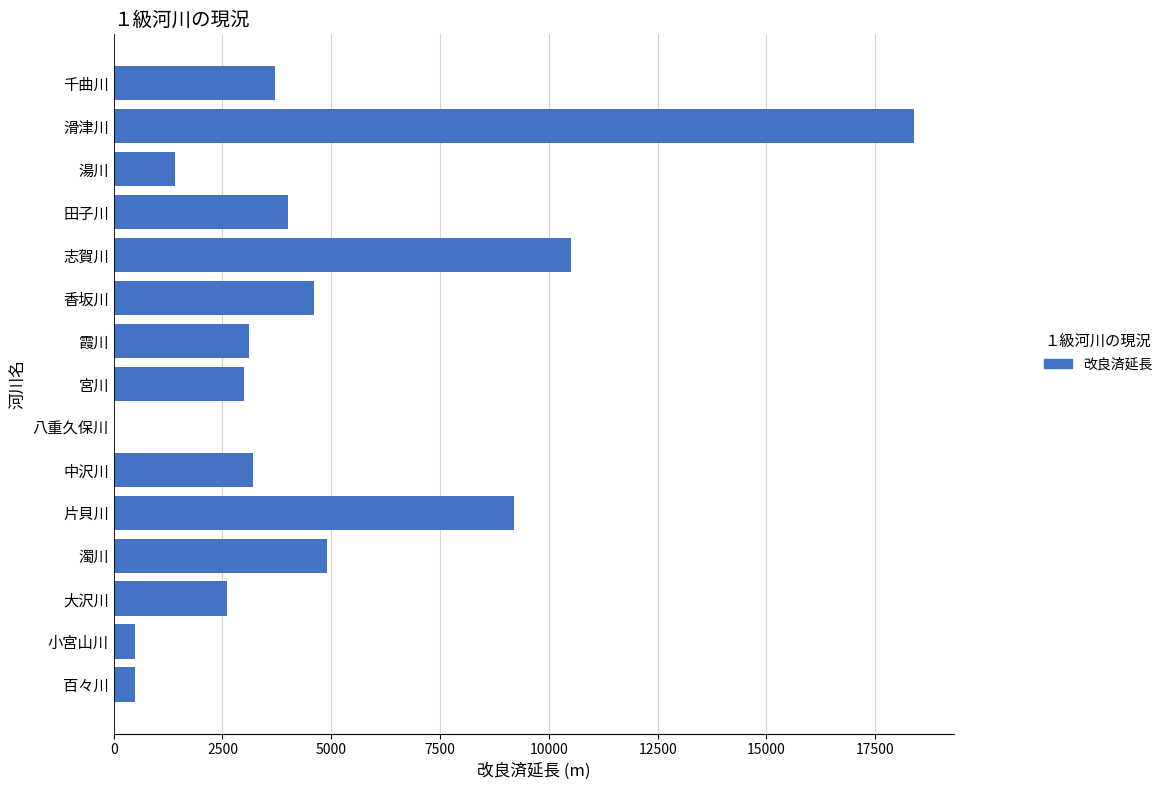

What is the sum of the values at 大沢川 and 宮川?

5600